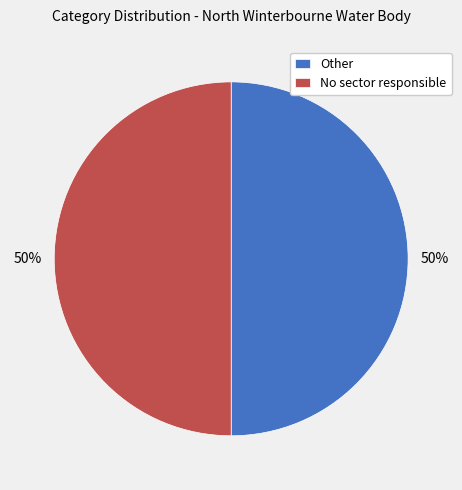

Approximately how many times larger is the value at Other compared to No sector responsible?

1.0